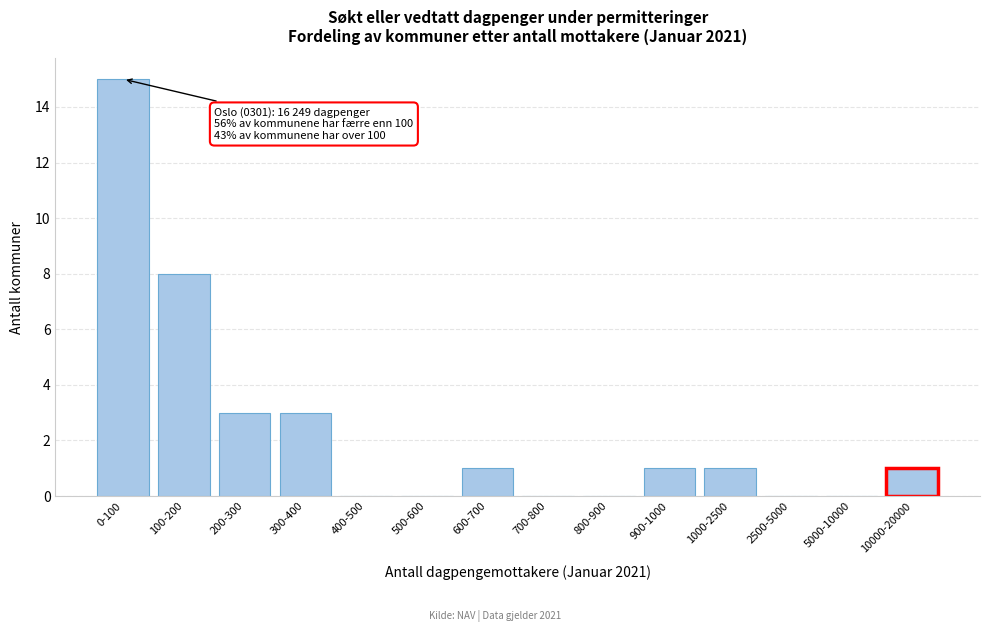

Reading left to right, extract all data points from this chart.

0-100=15	100-200=8	200-300=3	300-400=3	400-500=0	500-600=0	600-700=1	700-800=0	800-900=0	900-1000=1	1000-2500=1	2500-5000=0	5000-10000=0	10000-20000=1